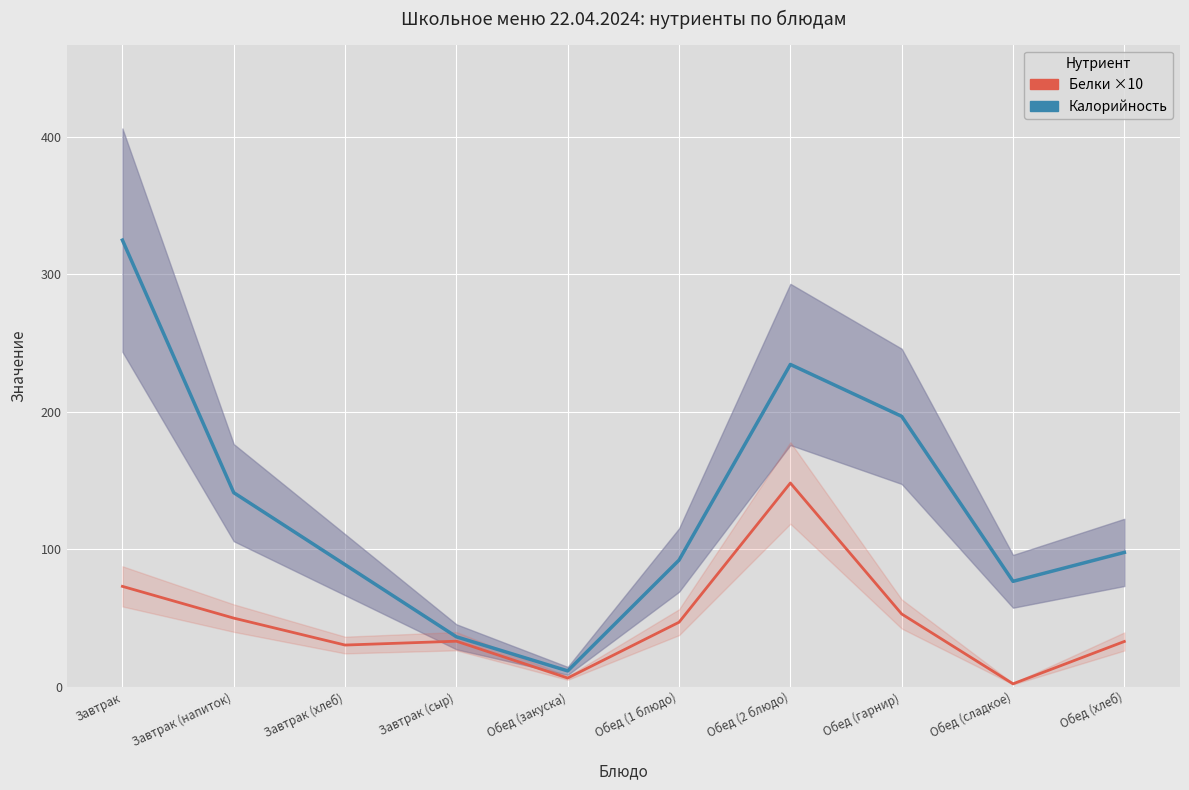

Between Обед (2 блюдо) and Обед (сладкое), which is larger?

Обед (2 блюдо)